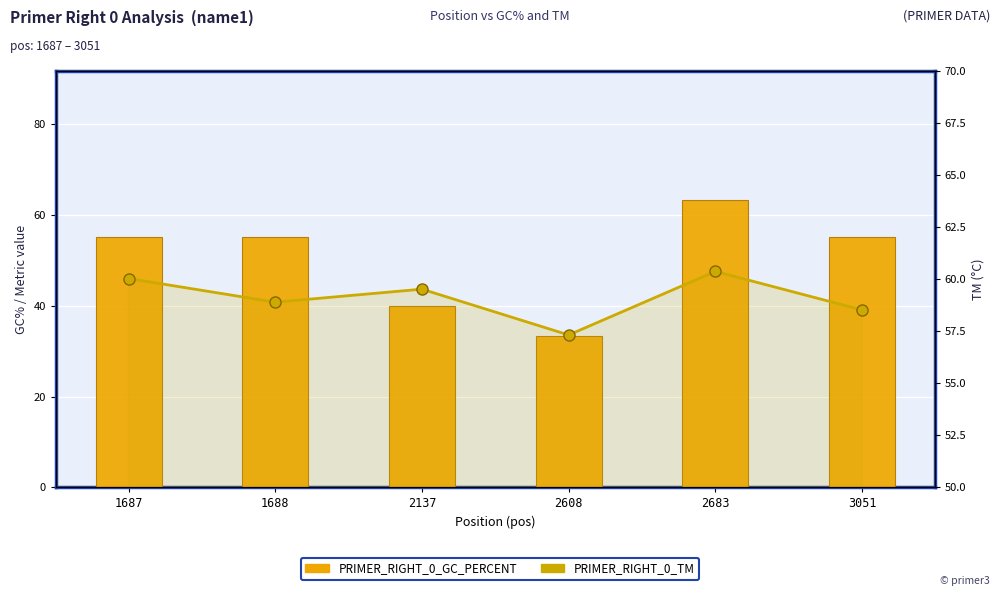

At how many categories does at least one series exceed 40?

6